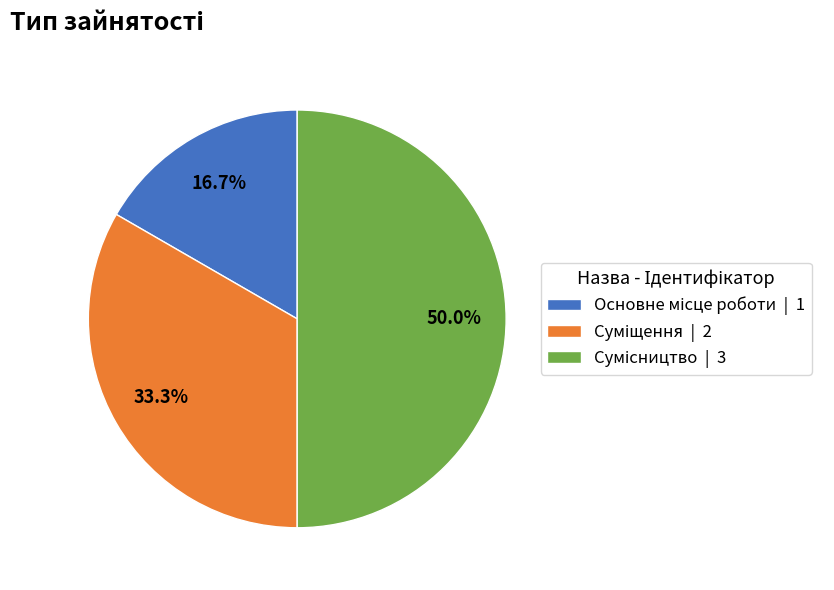

To the nearest percent, what portion does Основне місце роботи represent?

17%